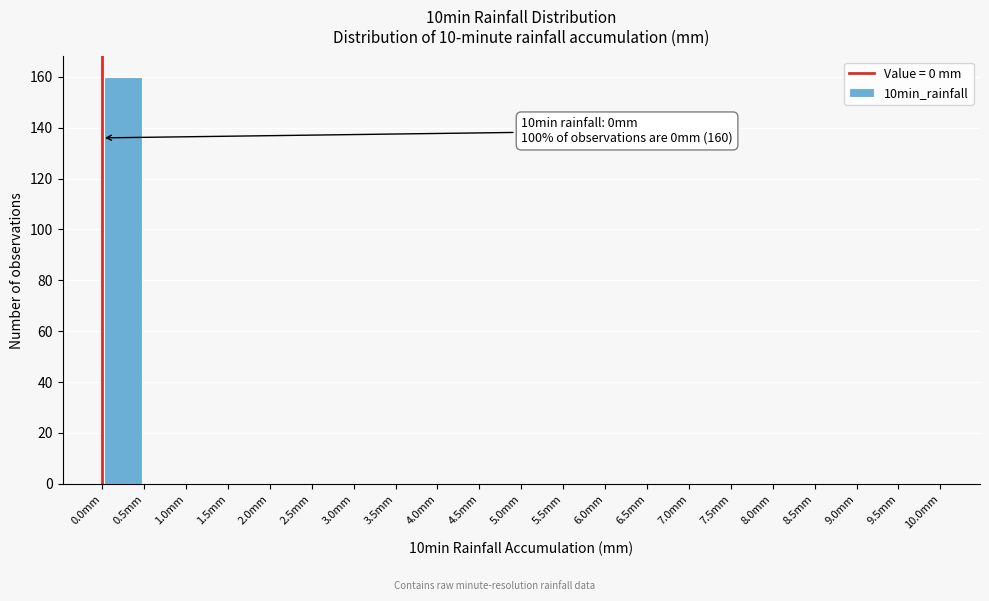

Over which range of the x-axis is the bar tallest?

0.0 to 0.5